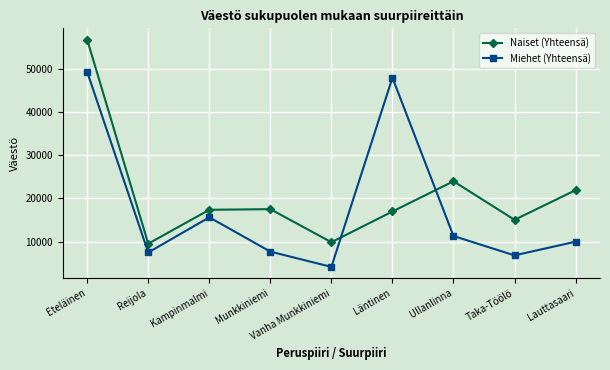

Between which two adjacent categories do Naiset (Yhteensä) and Miehet (Yhteensä) first intersect?

Vanha Munkkiniemi and Läntinen